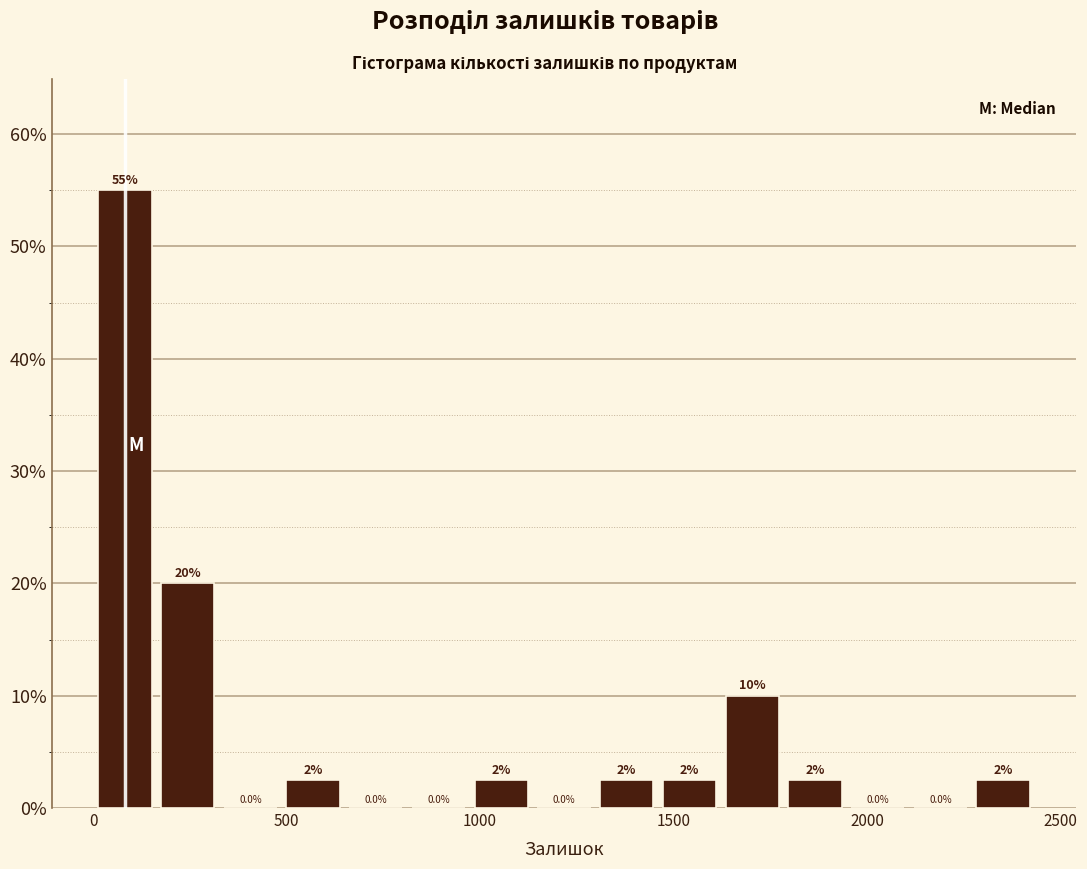

Read against the x-axis, roughly where is the centre of the tallest bar?

100